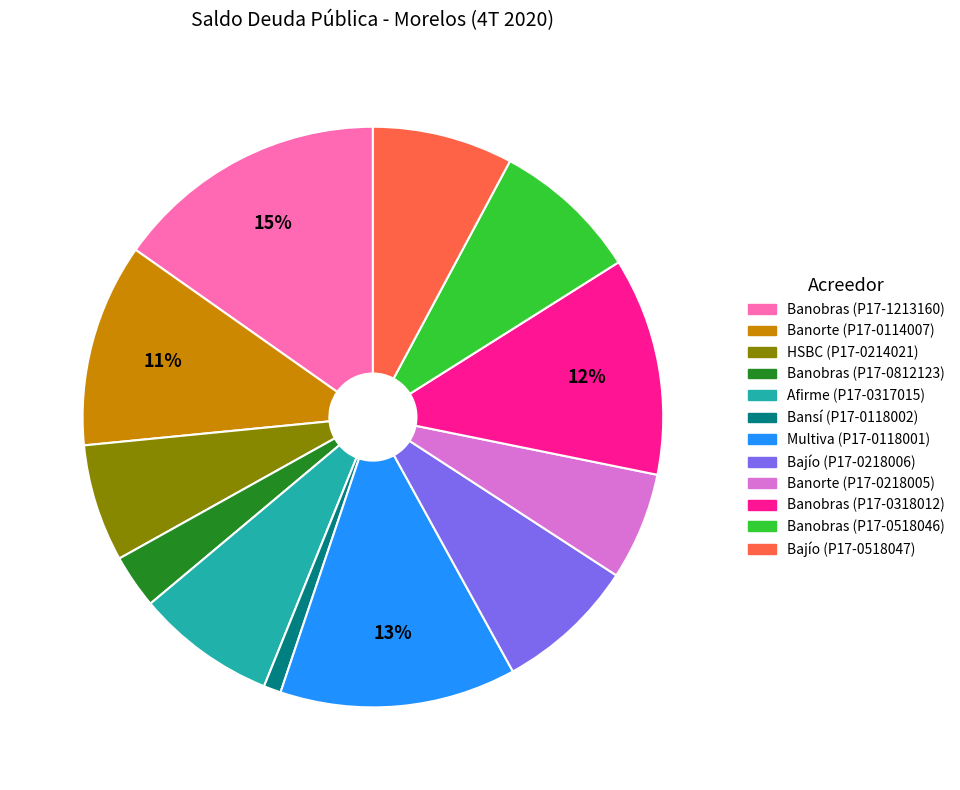

Does Banorte (P17-0218005) represent more than half of the total?

No